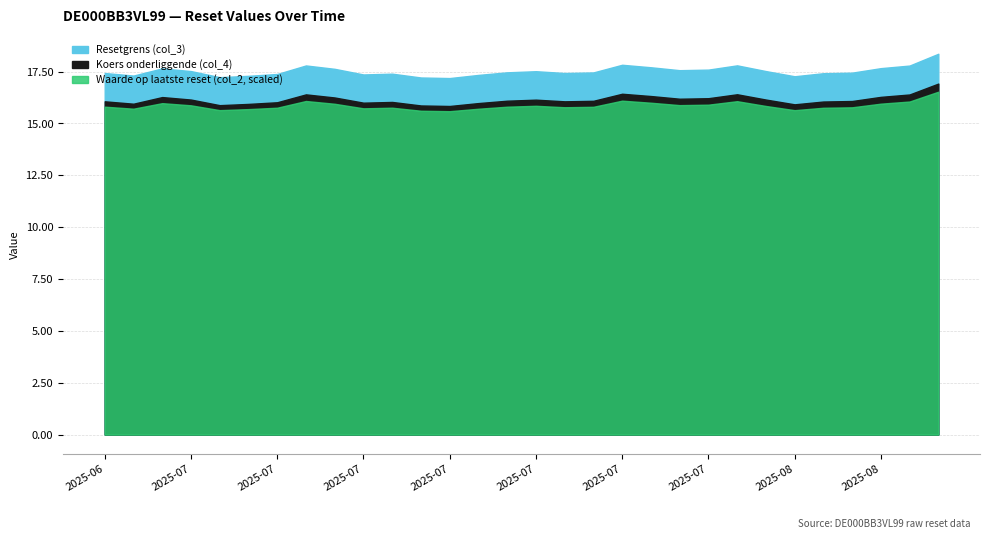

At which label is Koers onderliggende (col_4) closest to 16?

2025-07-11